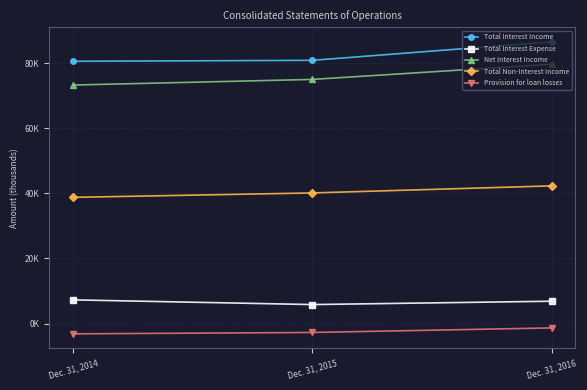

List the series in order of their peak value, lowest first.

Provision for loan losses, Total Interest Expense, Total Non-Interest Income, Net Interest Income, Total Interest Income